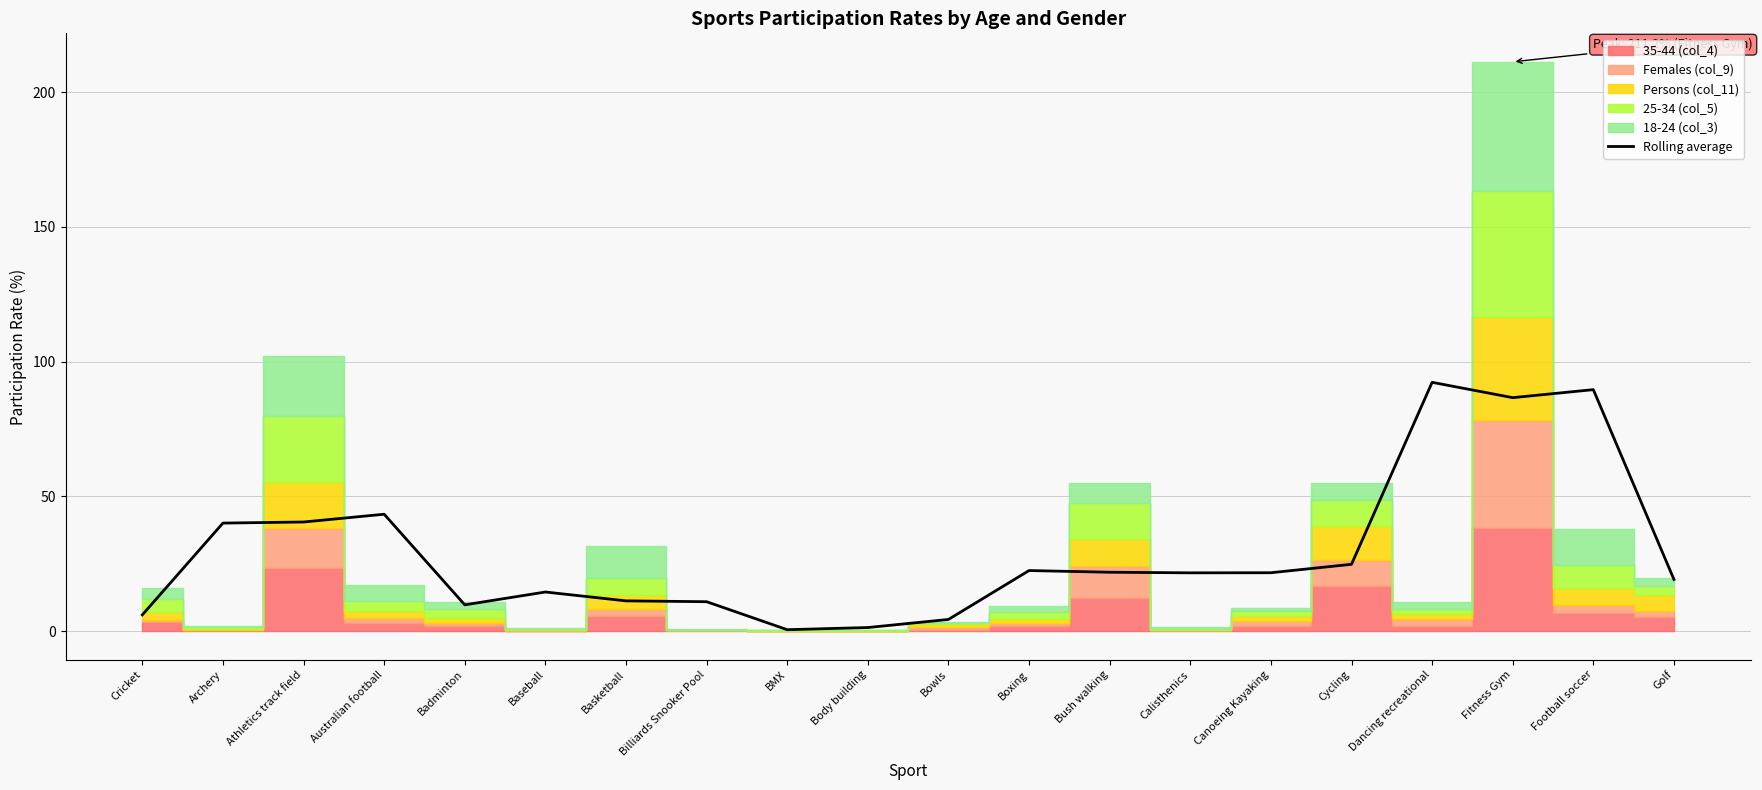

What is the maximum value shown in the chart?

92.3